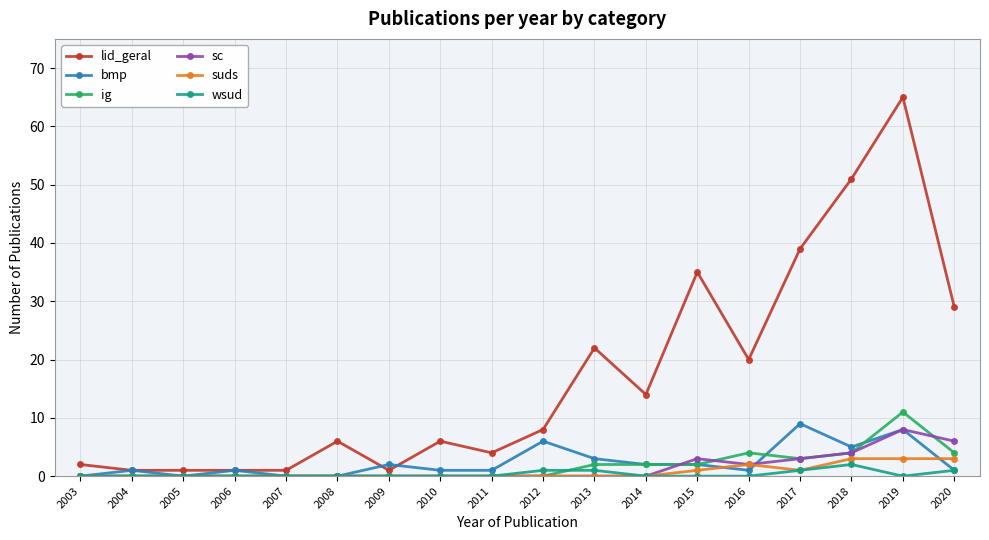

How many categories are shown in the chart?

18